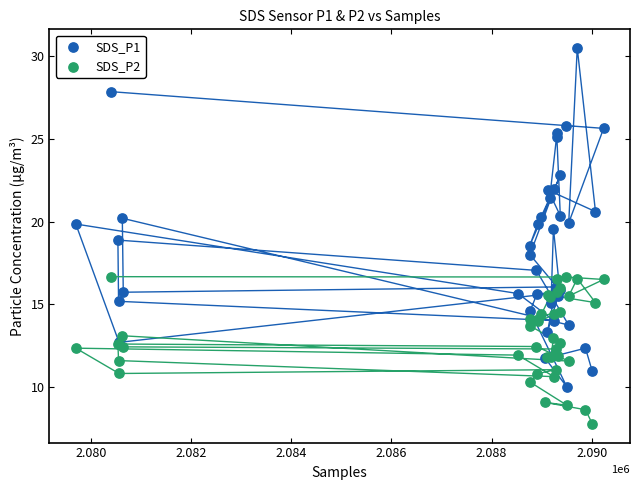

Which series contains the highest Y value?

SDS_P1